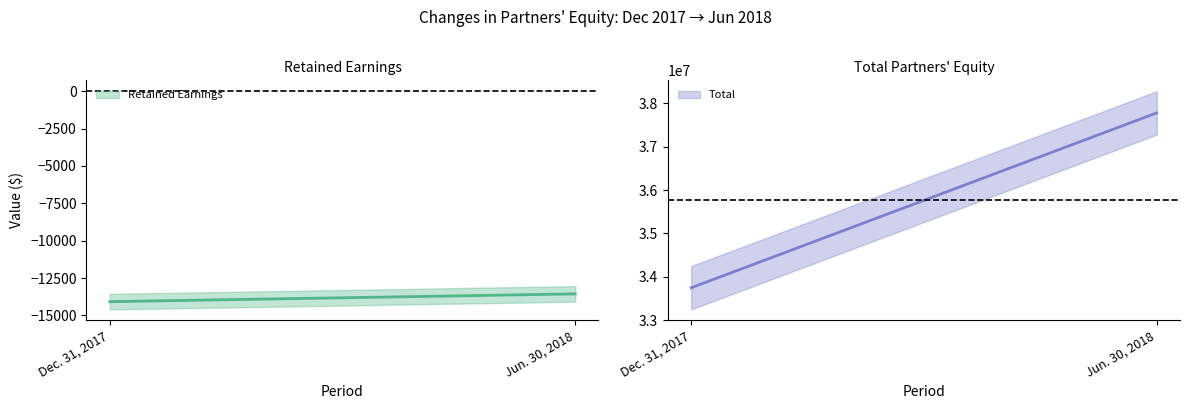

At Dec. 31, 2017, list the series in order from smallest to largest.

Retained Earnings, Total